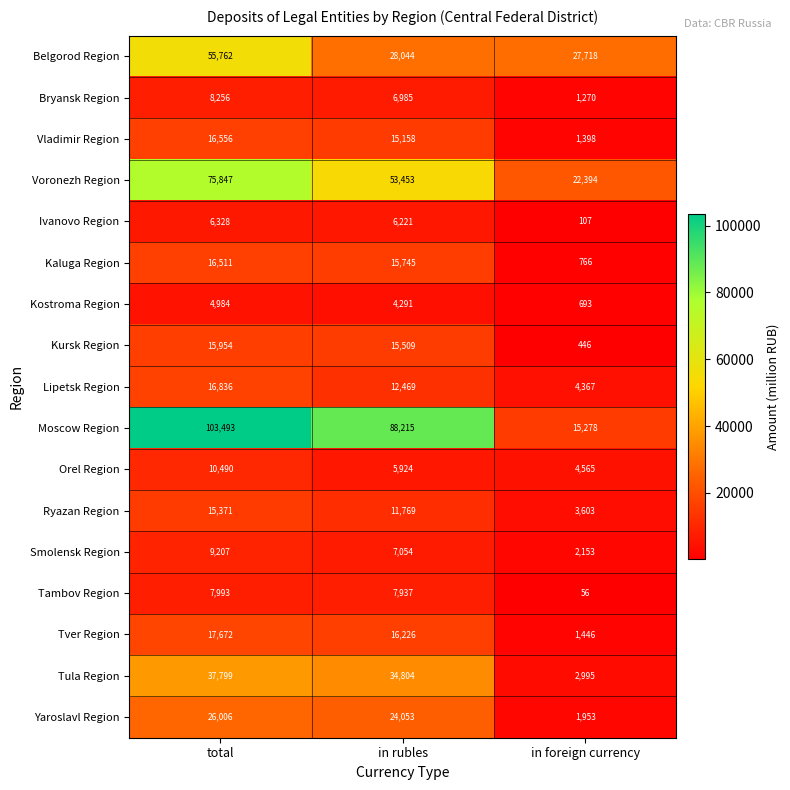

At which category does the chart reach its minimum across all series?

in foreign currency